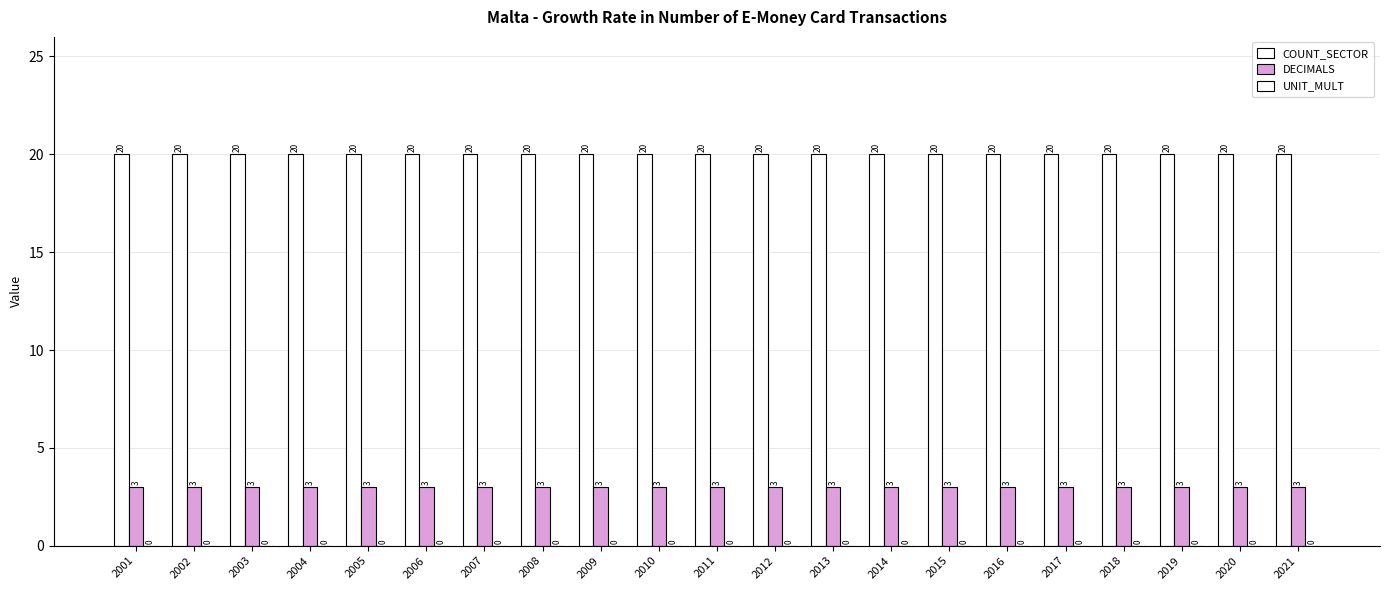

Does the chart contain any negative values?

No